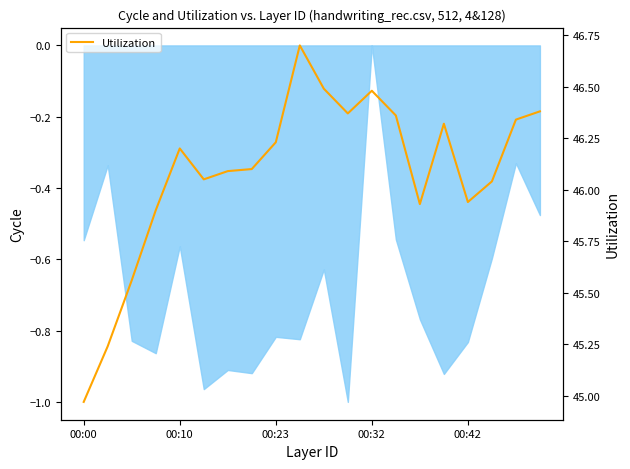

True or false: the data shows 68.6 at 00:32.

False